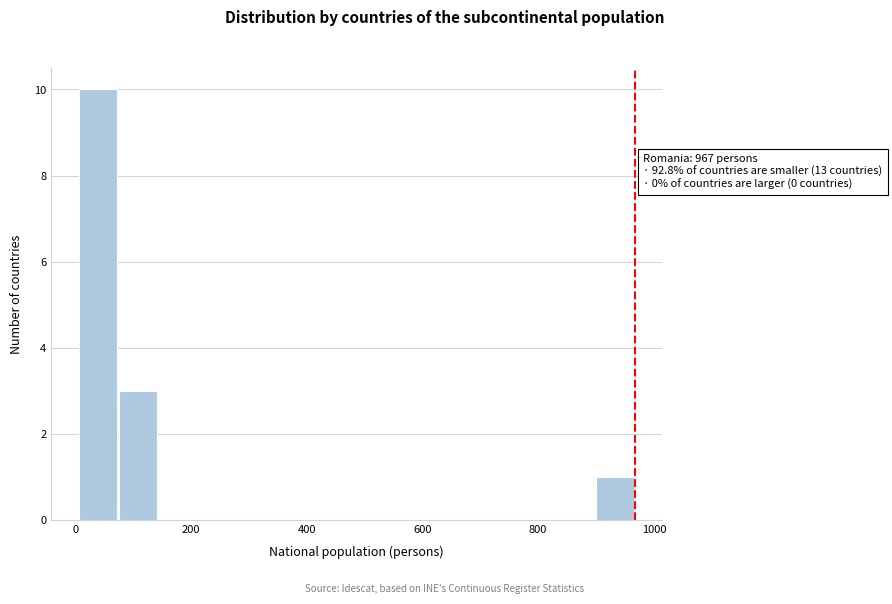

Around what value on the x-axis is the tallest bar? Give the approximate position of its centre, as read against the axis.

40